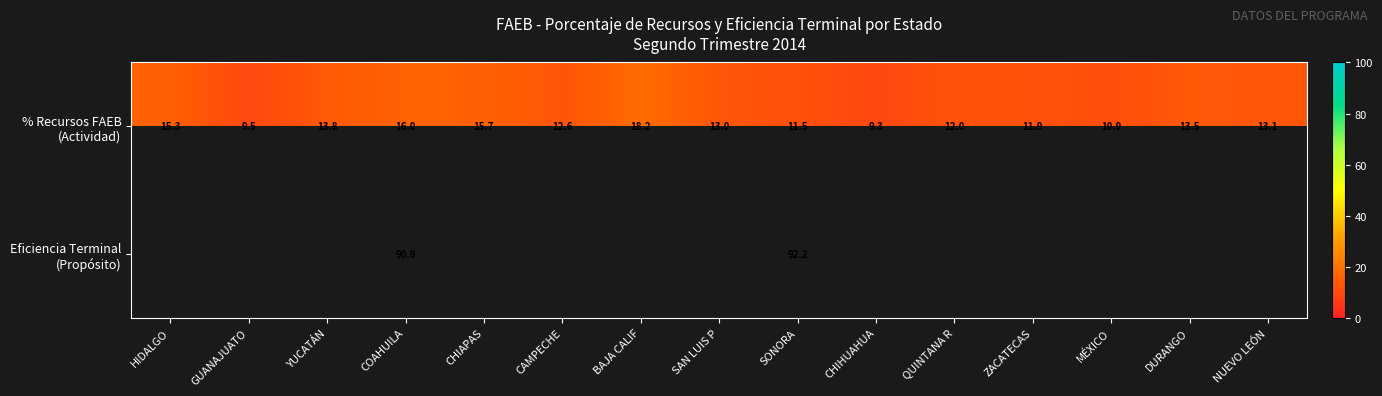

What is the highest value of the % Recursos FAEB (Actividad) series?

18.2